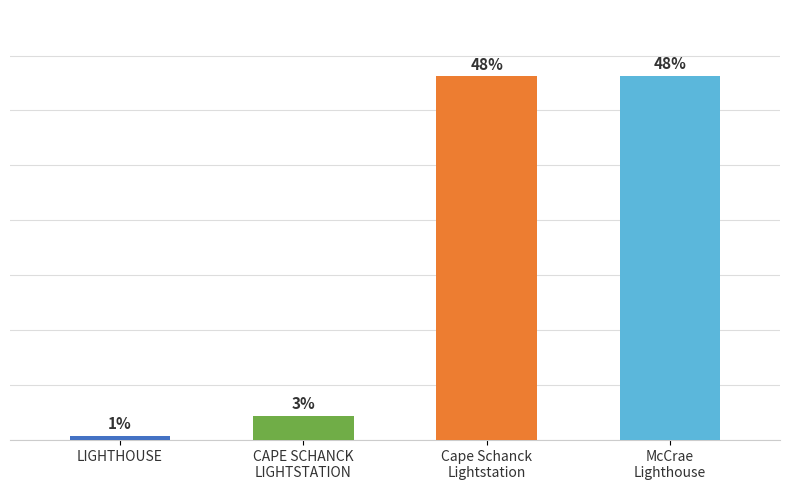

What is the change in value from CAPE SCHANCK
LIGHTSTATION to McCrae
Lighthouse?

+61908